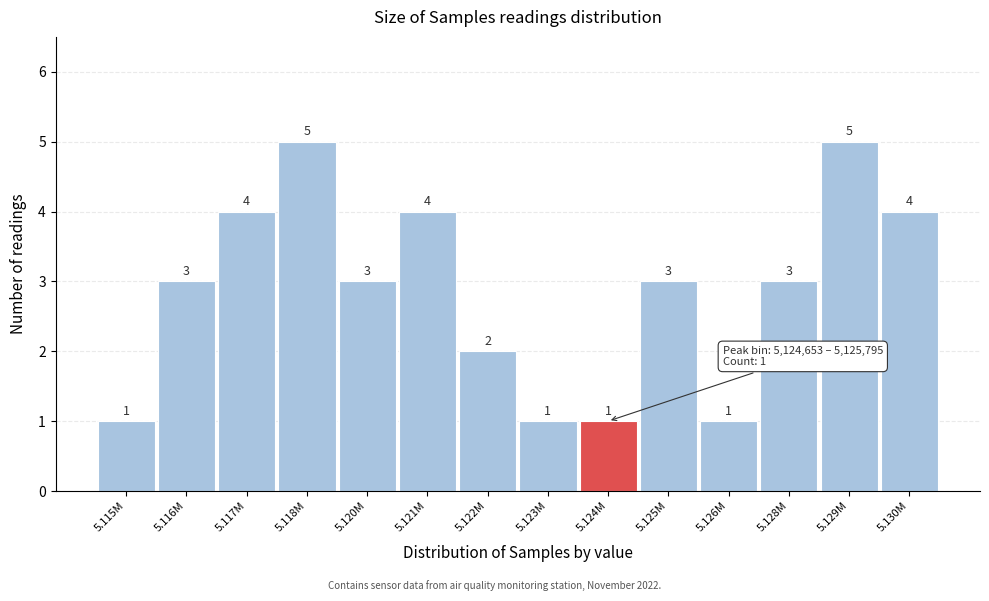

Reading right to left, list all the values displayed in this chart.

4	5	3	1	3	1	1	2	4	3	5	4	3	1